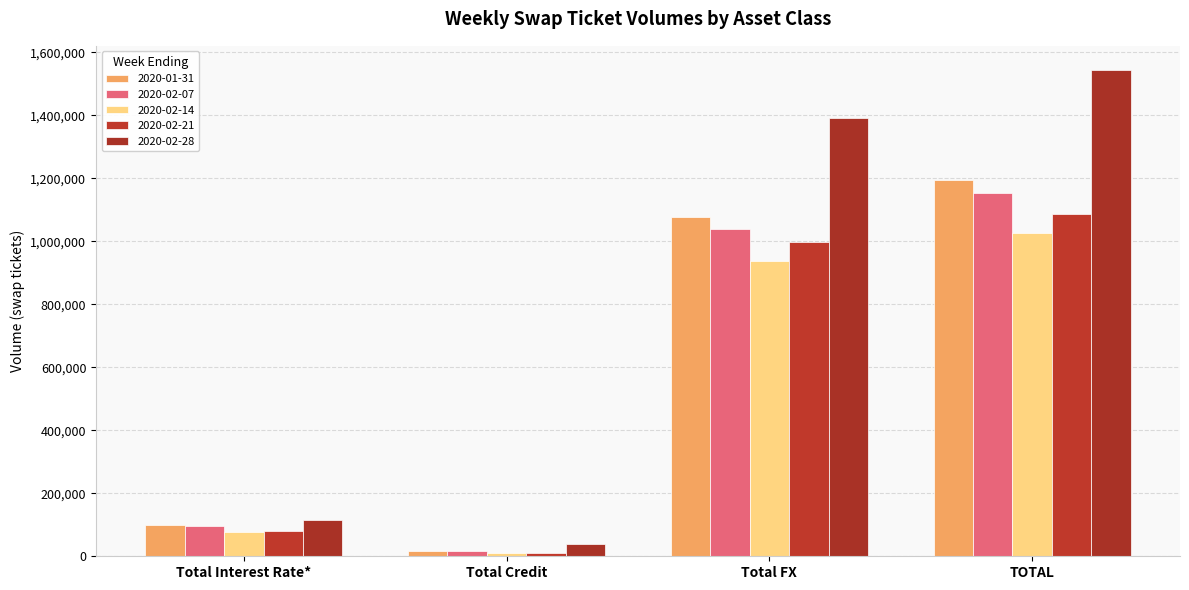

The value of 2020-02-07 at Total FX is 1039640. True or false?

True